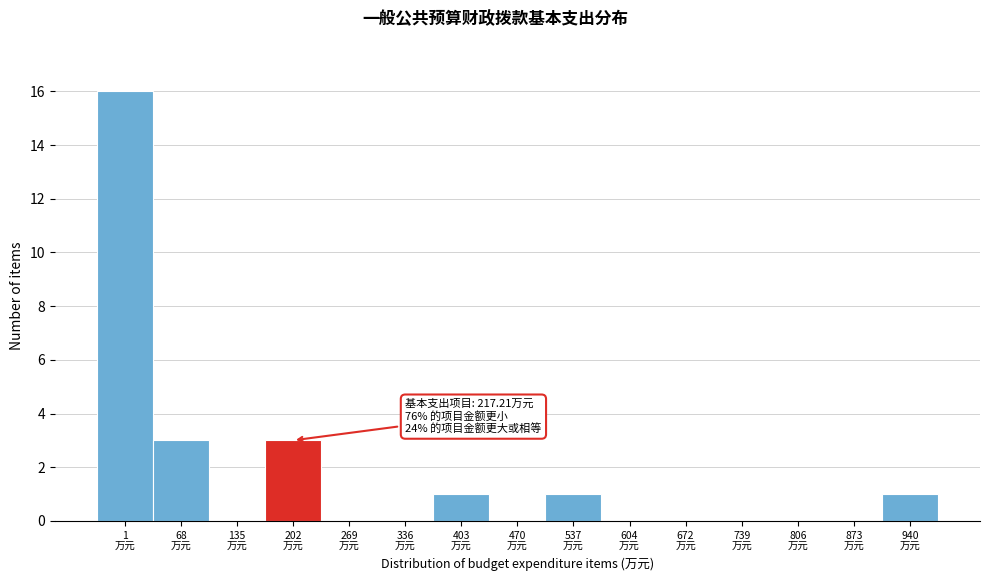

What is the greatest value displayed?

16